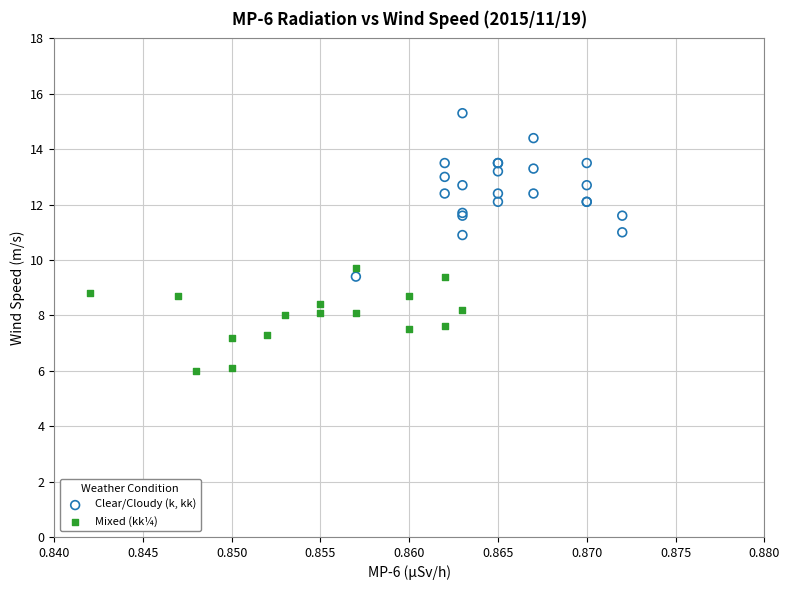

Which series has the widest spread of Y values?

Clear/Cloudy (k, kk)